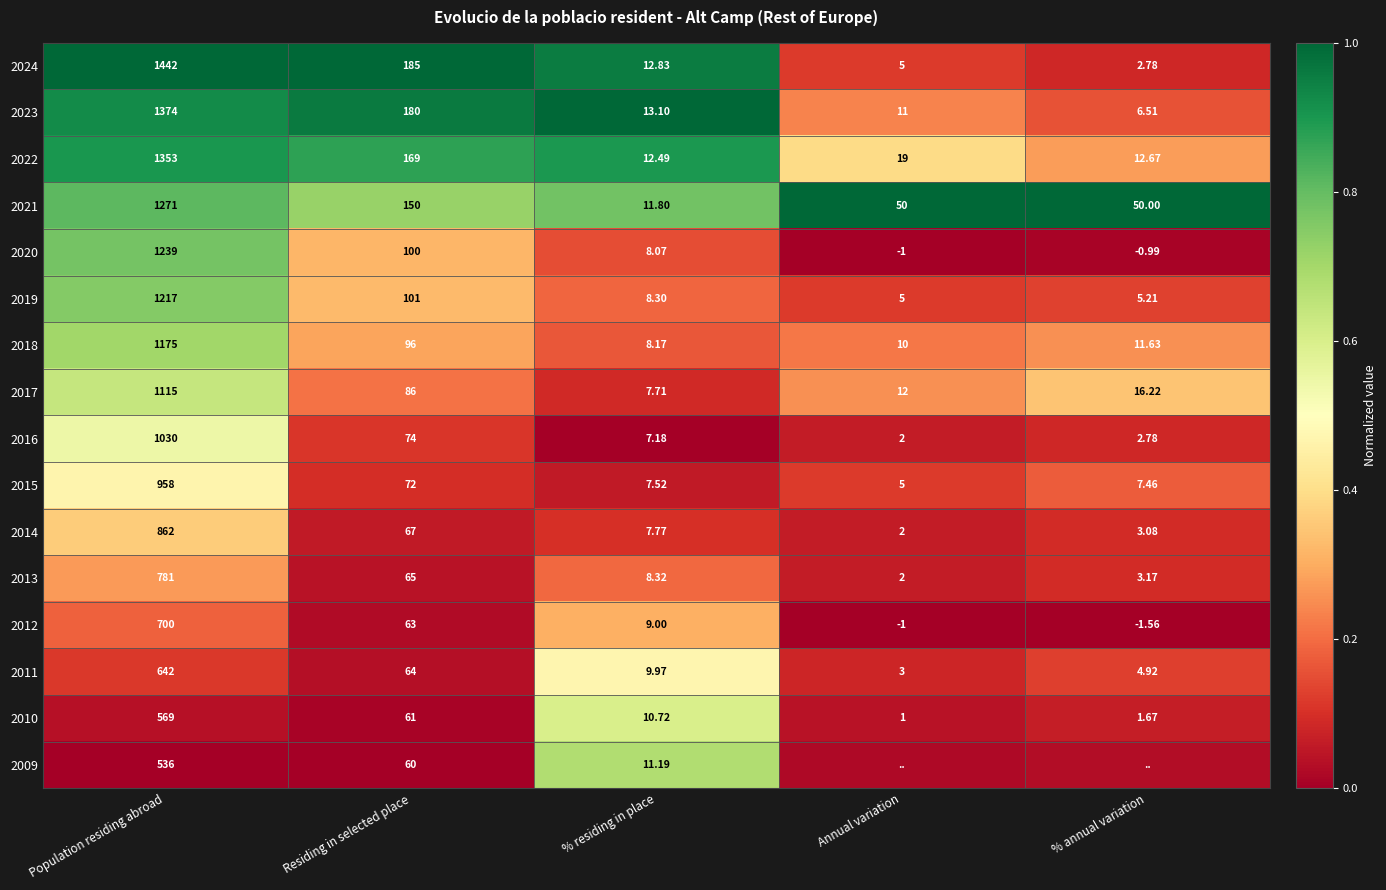

Where is 2014 nearest to the value 432?

Residing in selected place